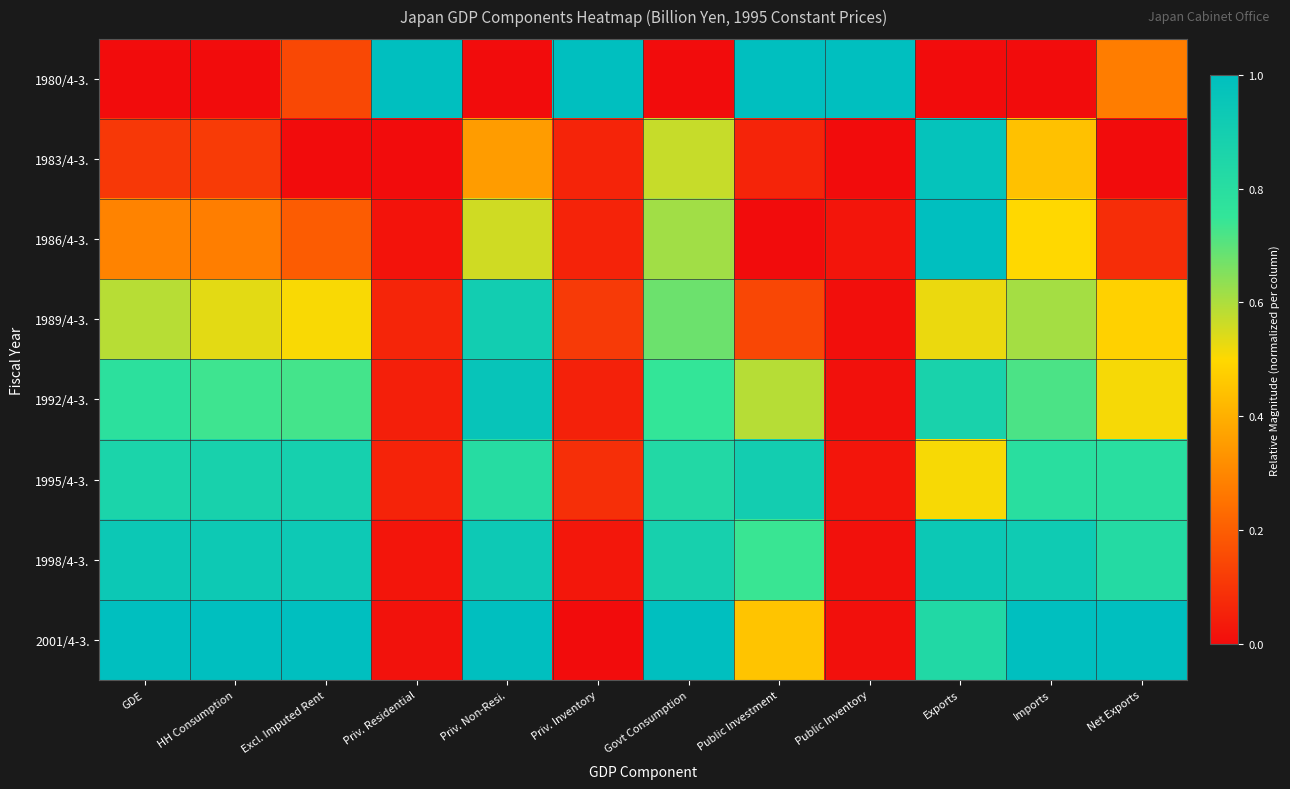

Rank the series at Public Investment from highest to lowest value.

1980/4-3., 1995/4-3., 1998/4-3., 1992/4-3., 2001/4-3., 1989/4-3., 1983/4-3., 1986/4-3.